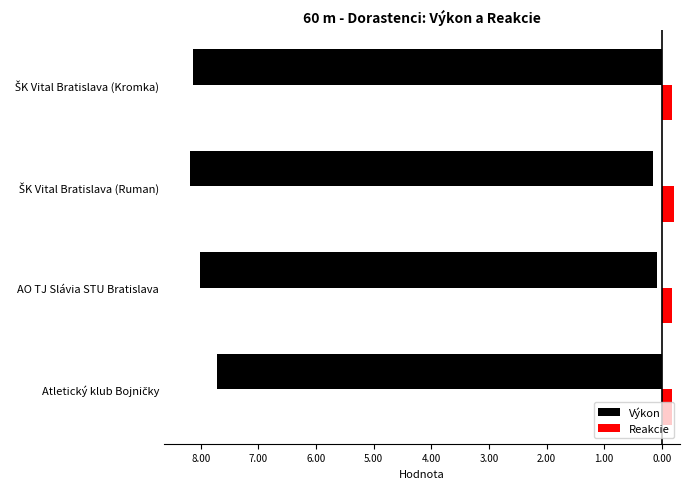

Does the chart contain any negative values?

Yes